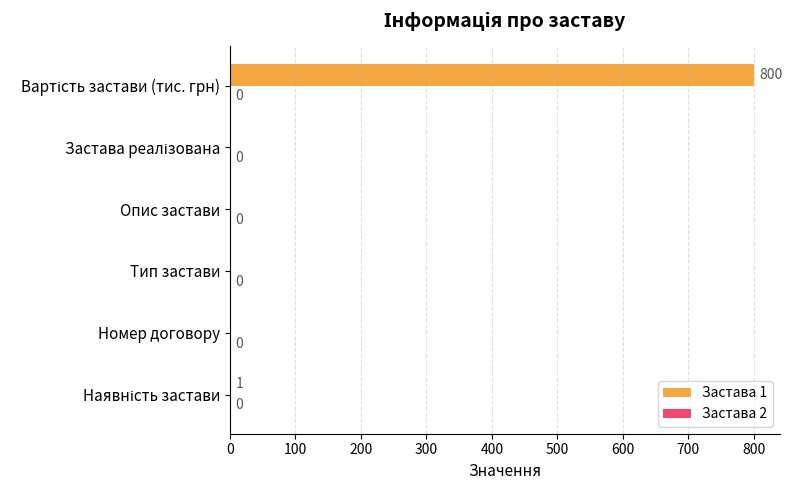

What is the greatest value displayed?

800